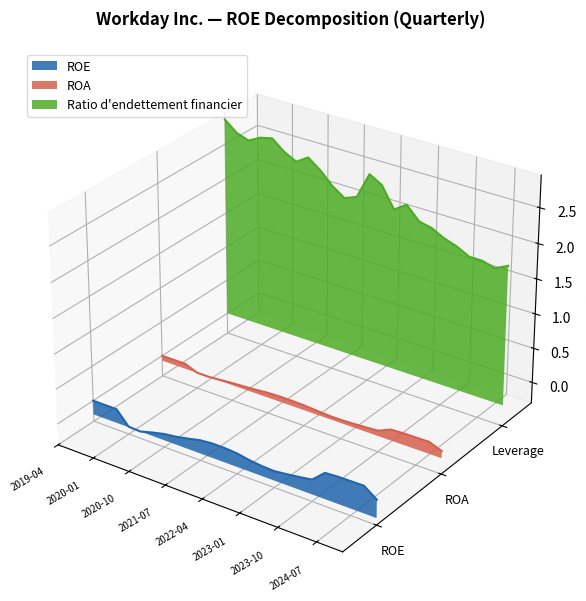

How many interior local peaks does the ROE series have?

1